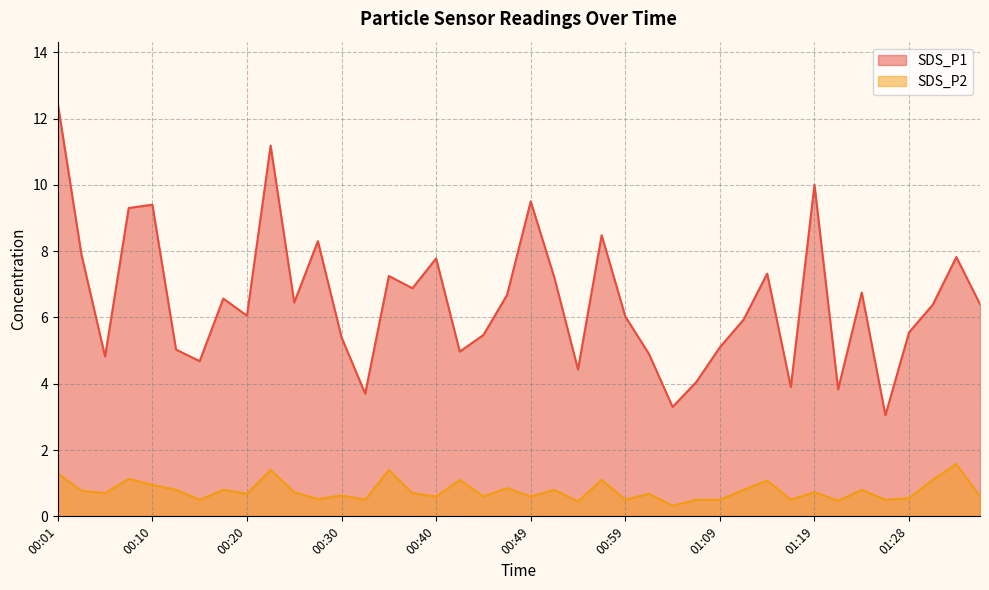

Where is the first local minimum for SDS_P2?

00:06